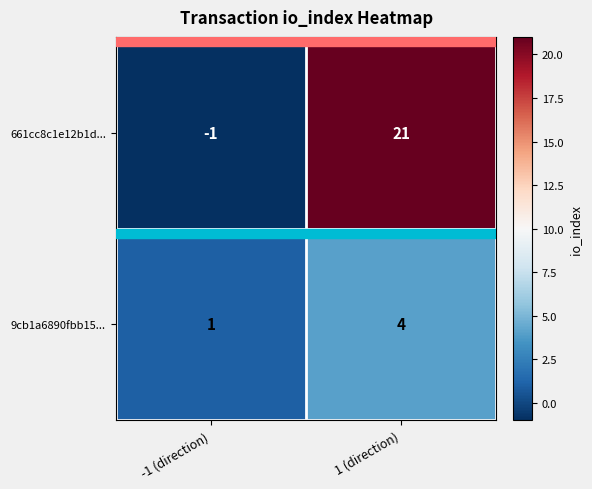

Rank the series at 1 (direction) from highest to lowest value.

661cc8c1e12b1d..., 9cb1a6890fbb15...